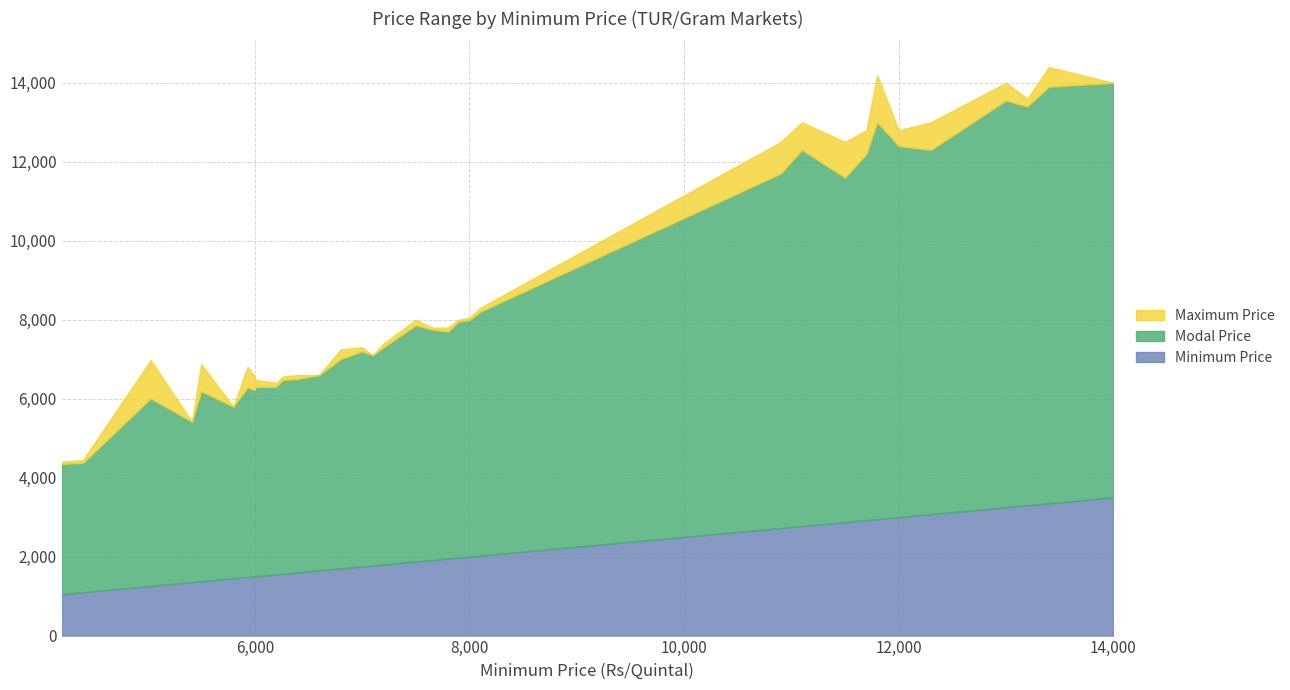

What is the maximum value shown in the chart?

14400